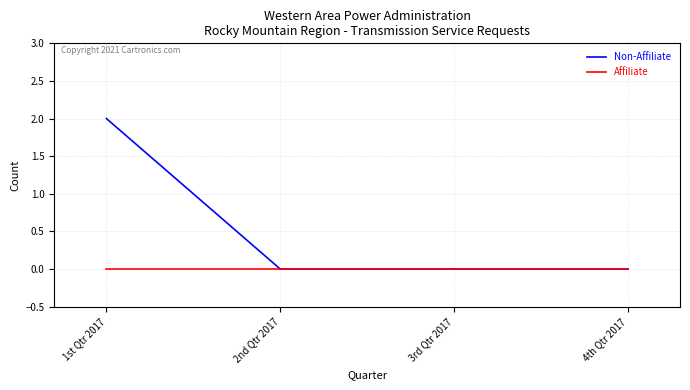

Reading left to right, list all the values displayed in this chart.

Non-Affiliate: 2	0	0	0
Affiliate: 0	0	0	0